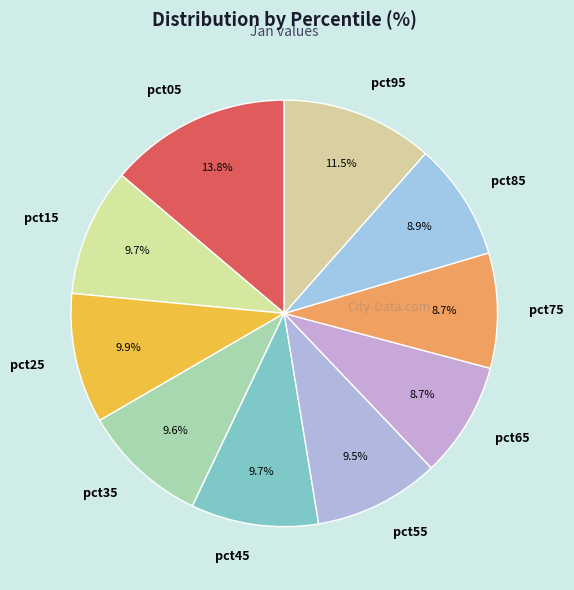

True or false: pct25 accounts for 16% of the total.

False